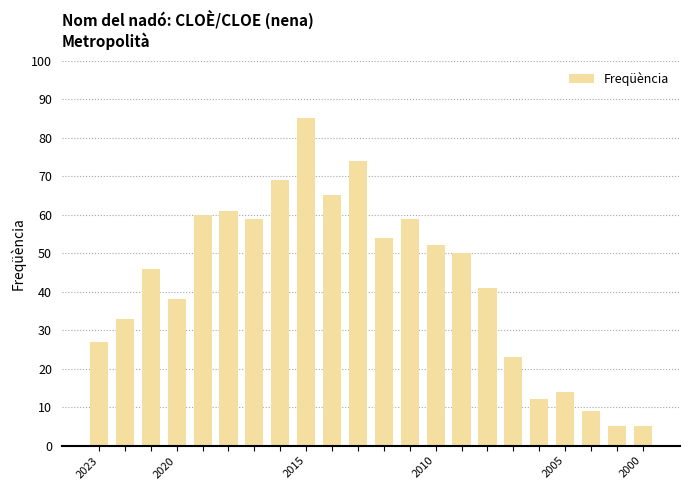

What is the value of the 20th bar from the left?

9